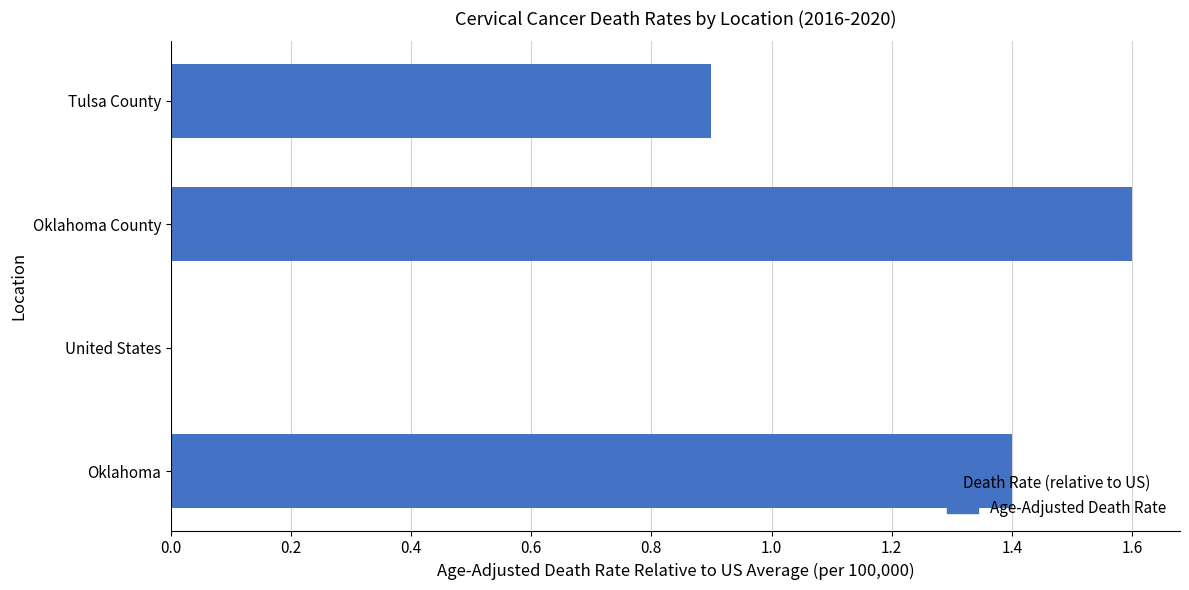

True or false: the data shows 2.0 at Oklahoma.

False